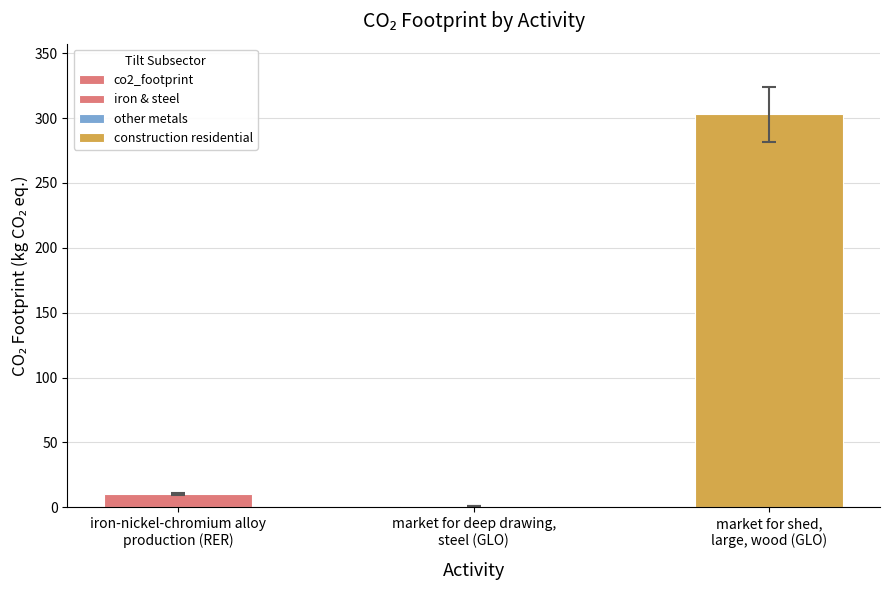

Which label corresponds to the smallest value in the chart?

market for deep drawing,
steel (GLO)